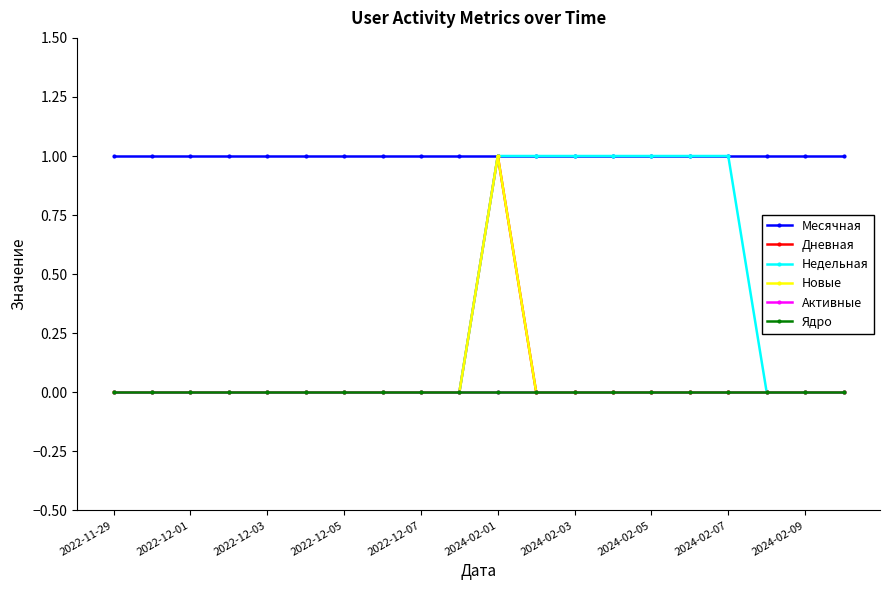

Count the number of data series in this chart.

6